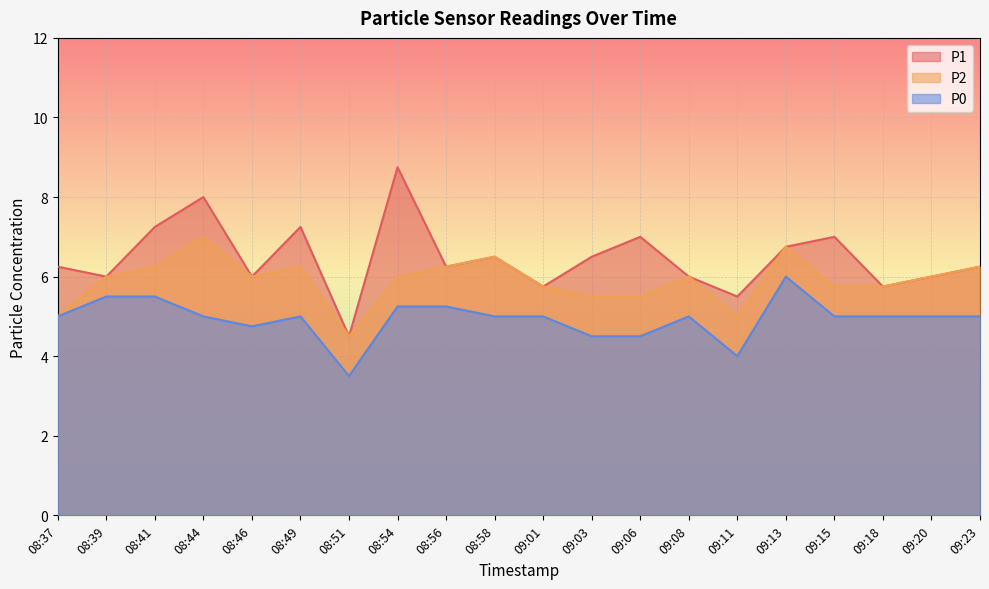

List the series in order of their peak value, highest first.

P1, P2, P0